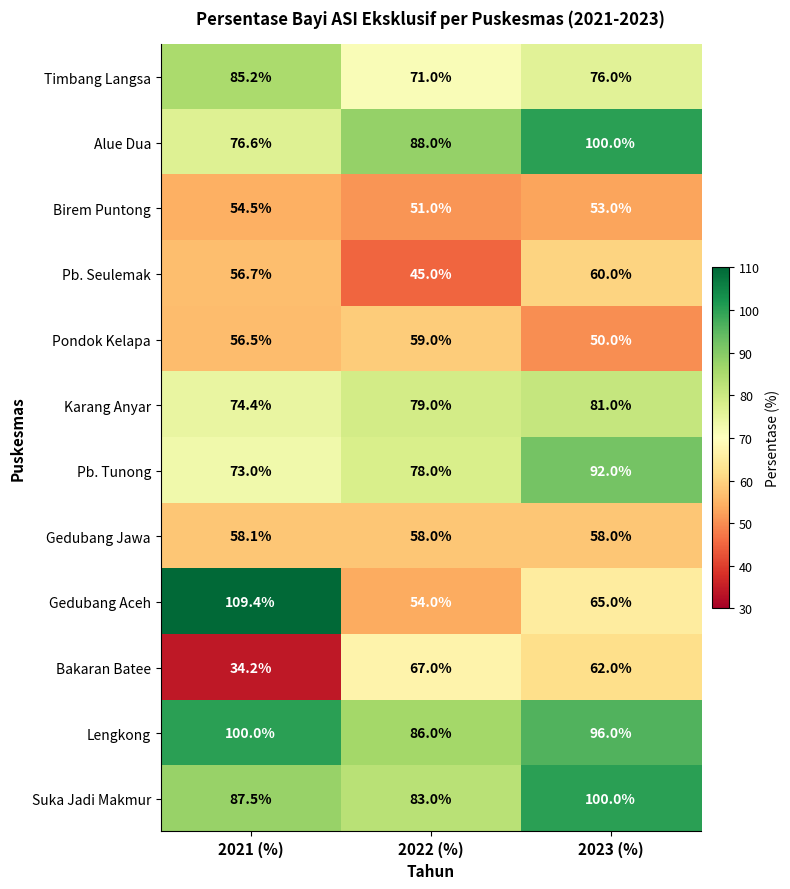

The value of Karang Anyar at 2021 (%) is 74.4. True or false?

True